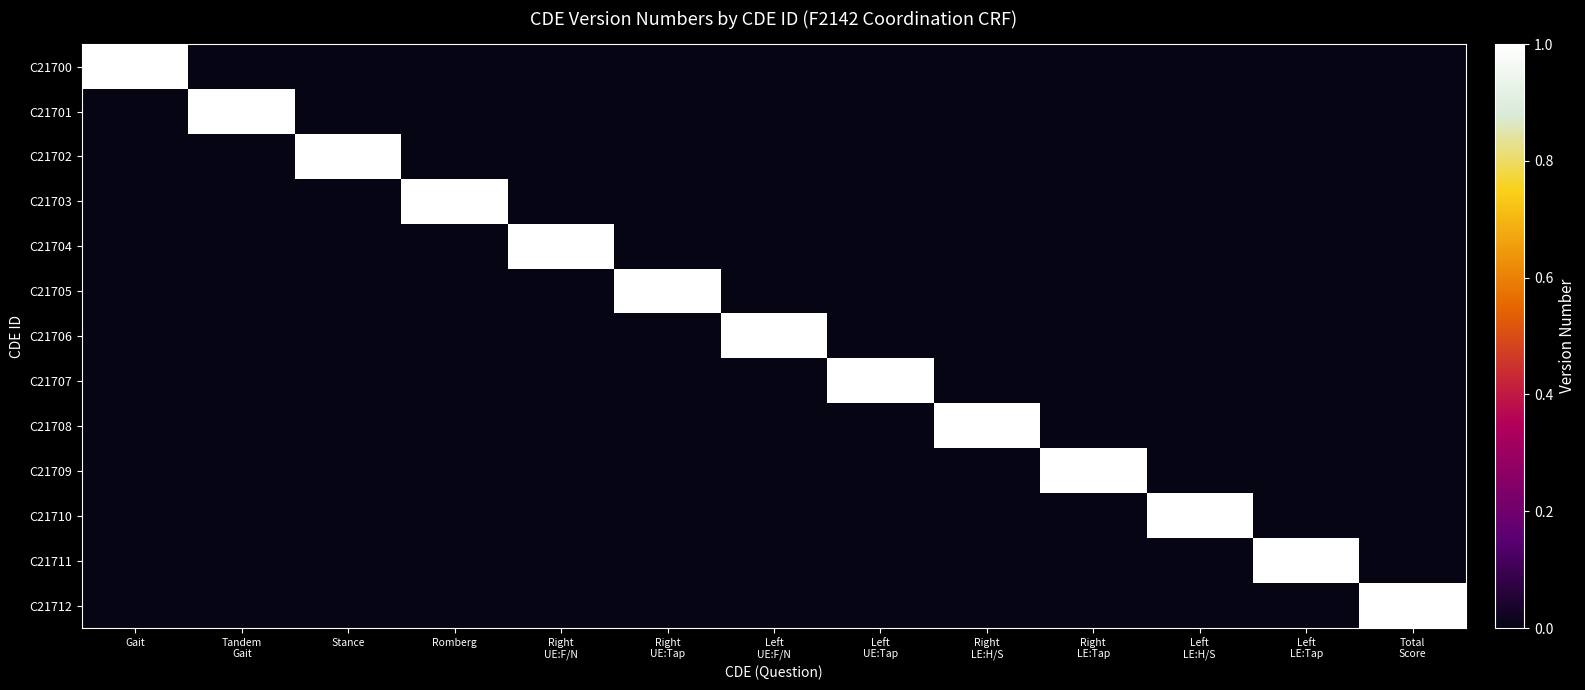

Which category has the lowest value in the C21706 series?

Gait